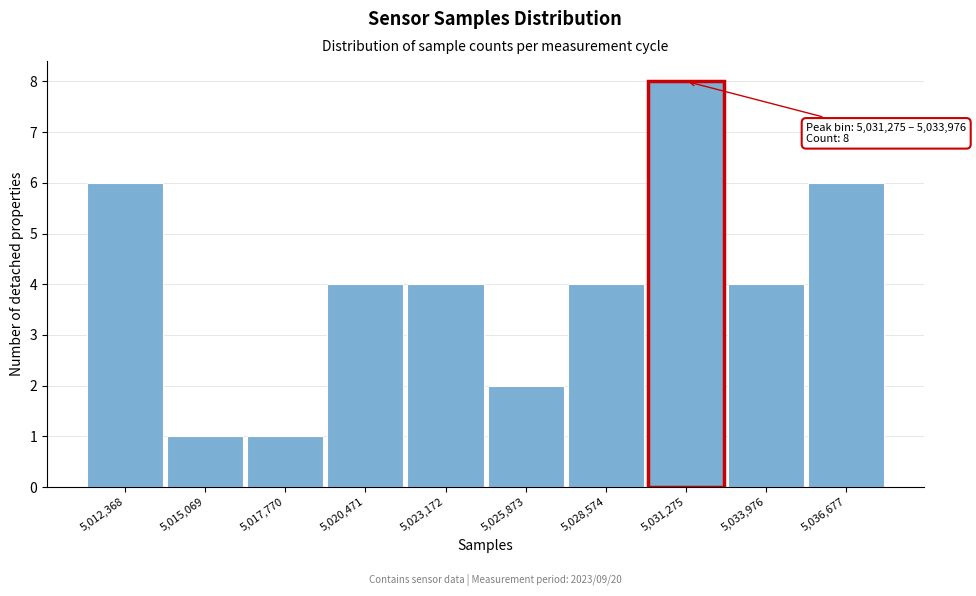

Reading left to right, what are all the values shown in this chart?

6	1	1	4	4	2	4	8	4	6